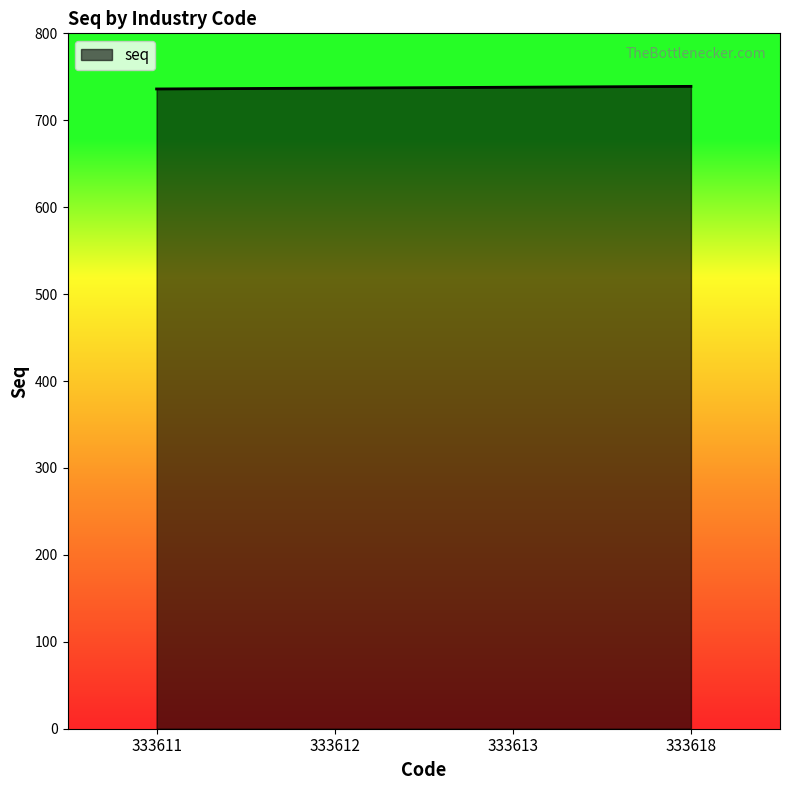

The chart shows a value of 421 at 333611. True or false?

False